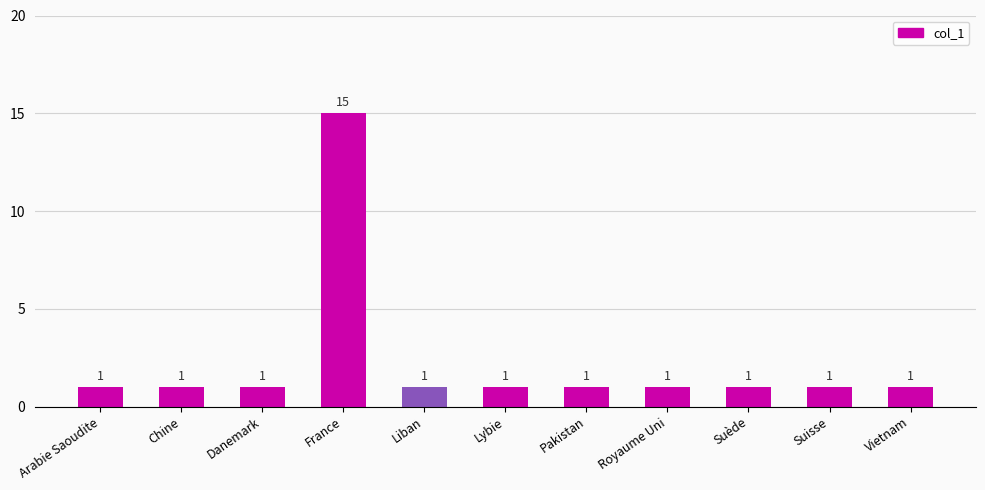

How many bars are there in total?

11